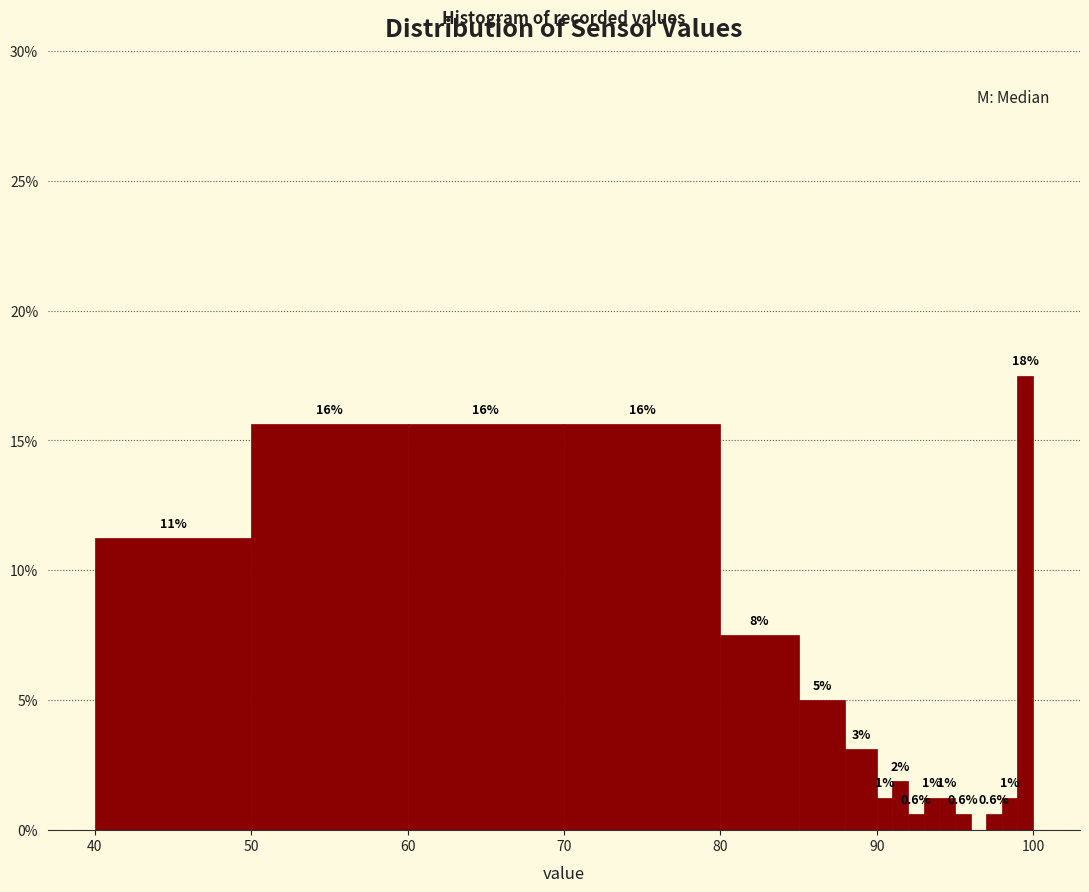

Read against the x-axis, roughly where is the centre of the tallest bar?

100